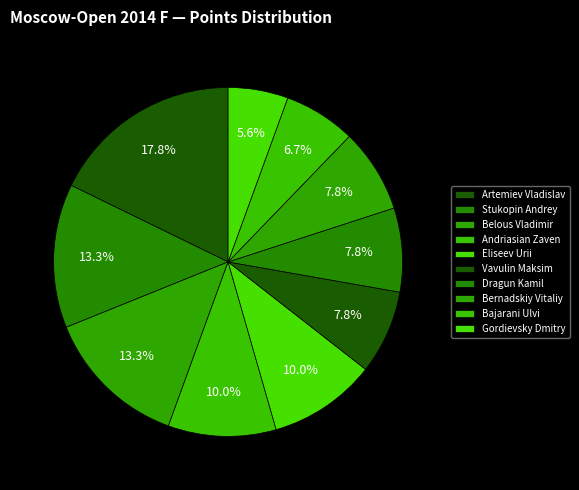

Approximately how many times larger is the value at Stukopin Andrey compared to Dragun Kamil?

1.7